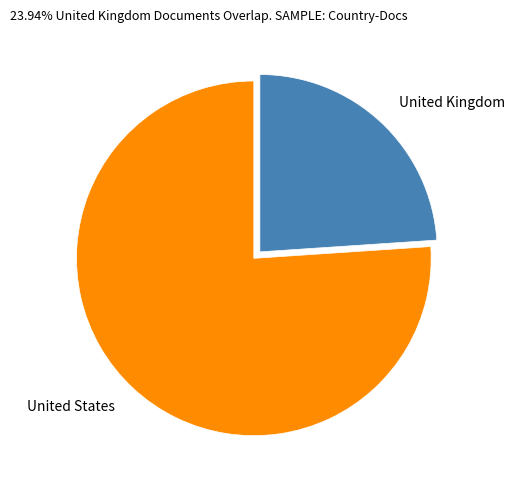

Which category has the biggest portion of the pie?

United States